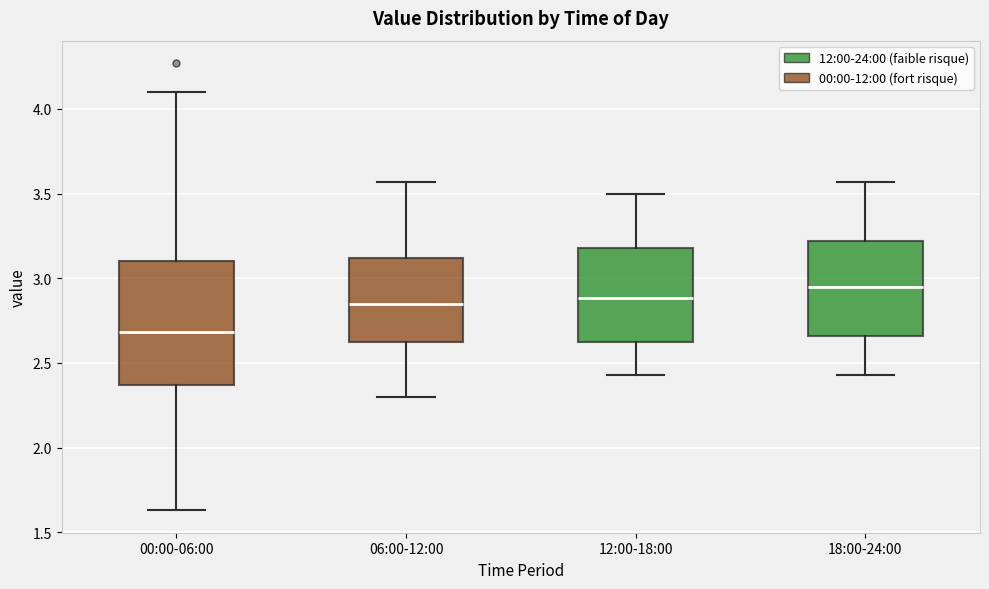

Reading left to right, read every box against the y-axis: the position of its median line, the range the box covers, and the ends of its whiskers. The values are not printed on the chart, so give them approximately, as read against the axis.

00:00-06:00: median 2.70, box 2.35 to 3.10, whiskers 1.65 to 4.10
06:00-12:00: median 2.85, box 2.60 to 3.10, whiskers 2.30 to 3.55
12:00-18:00: median 2.90, box 2.60 to 3.20, whiskers 2.45 to 3.50
18:00-24:00: median 2.95, box 2.65 to 3.20, whiskers 2.45 to 3.55